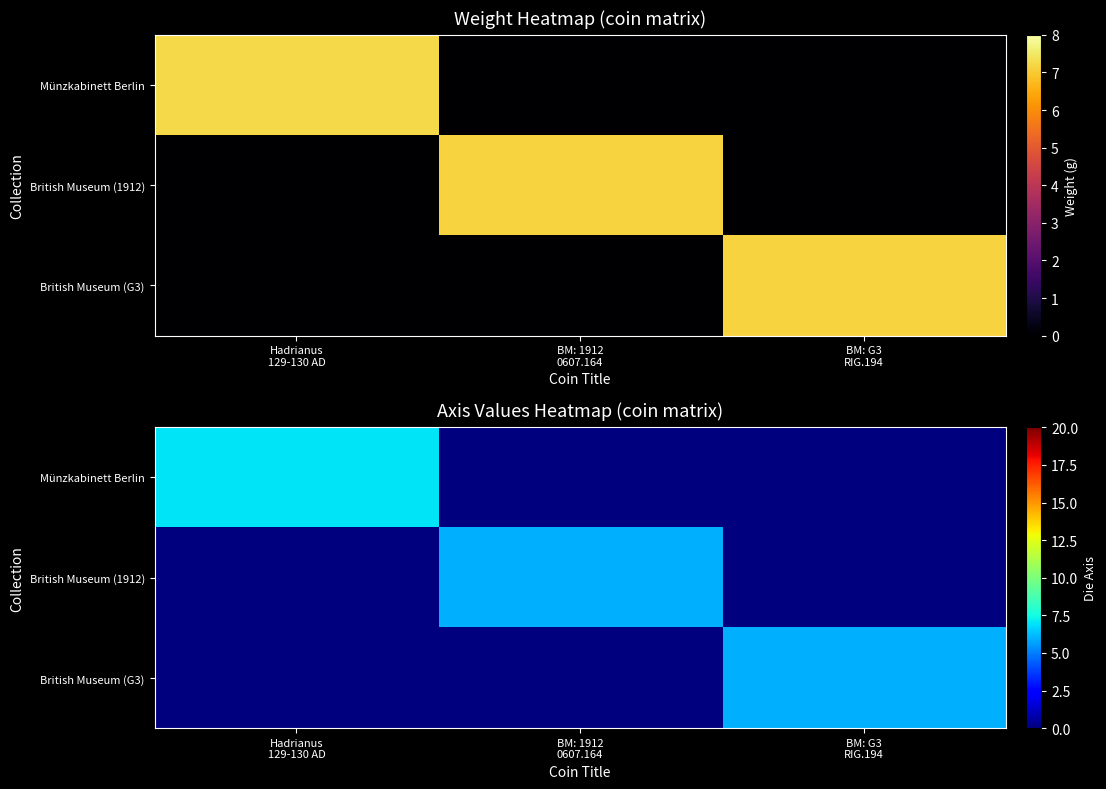

How many positive values does the Münzkabinett Berlin series have?

1